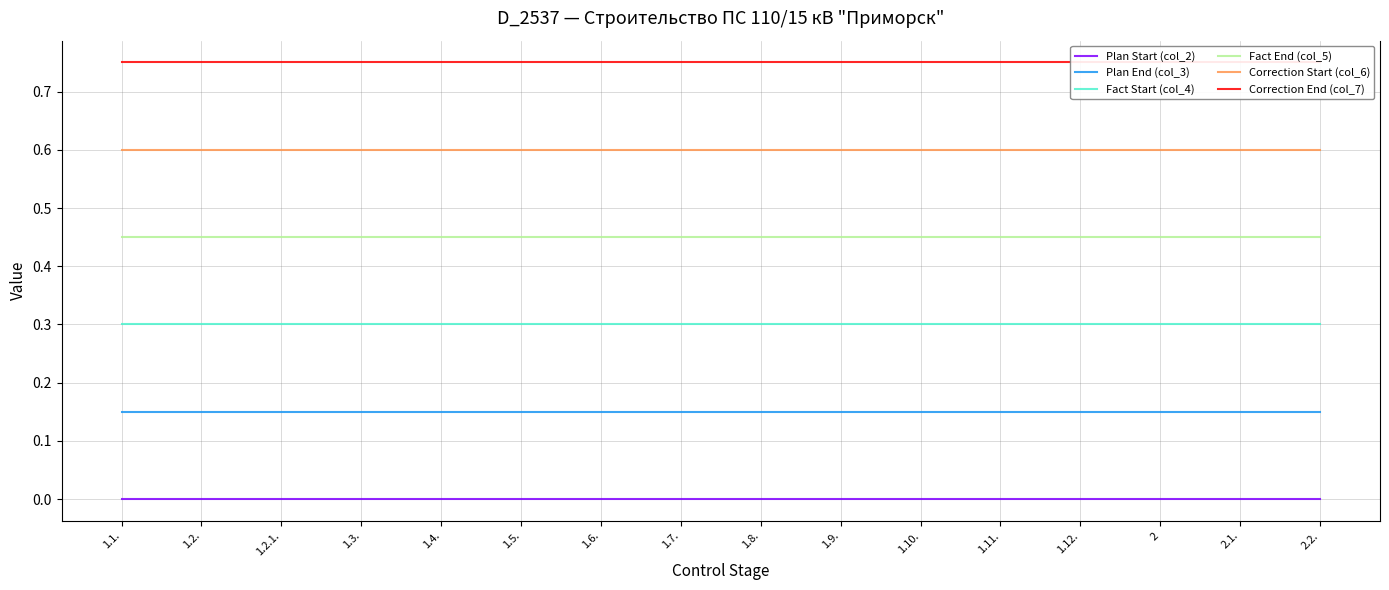

Between 1.10. and 1.12., which is larger?

1.10.